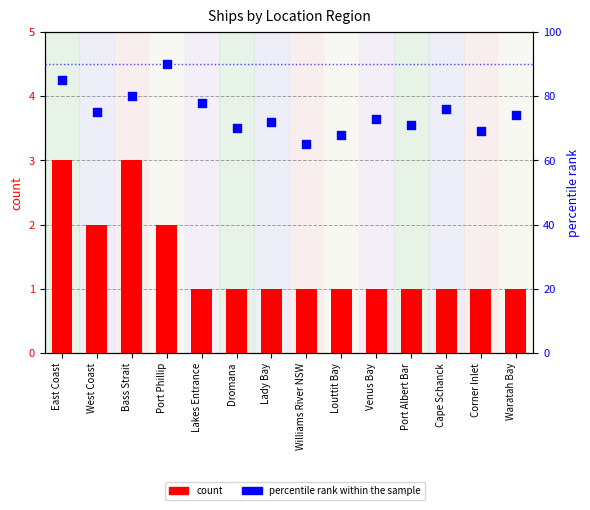

Which series has the largest total across all categories?

percentile rank within the sample